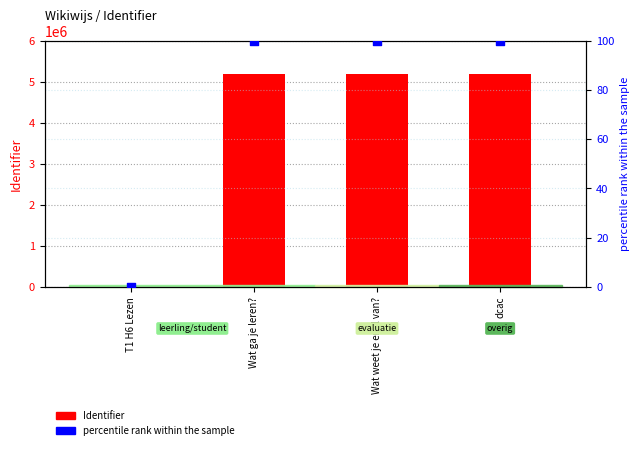

What are all the series names shown in the legend?

Identifier, percentile rank within the sample